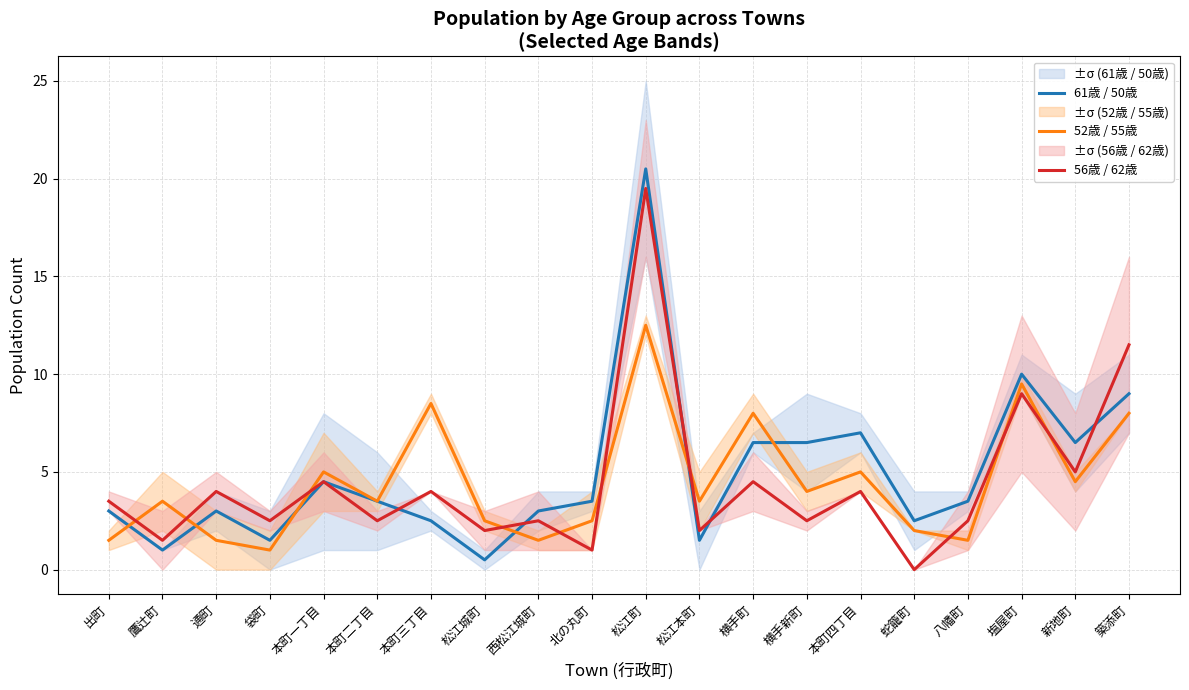

Is it true that 56歳 / 62歳 equals 4.0 at 本町三丁目?

True